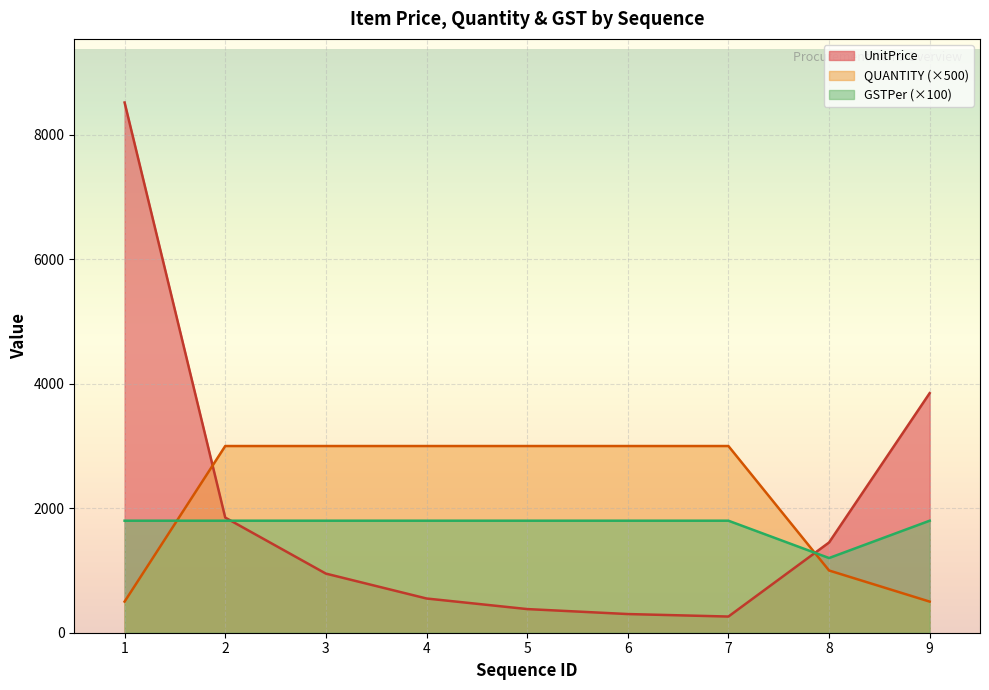

True or false: GSTPer has more than 1 interior local peaks.

False